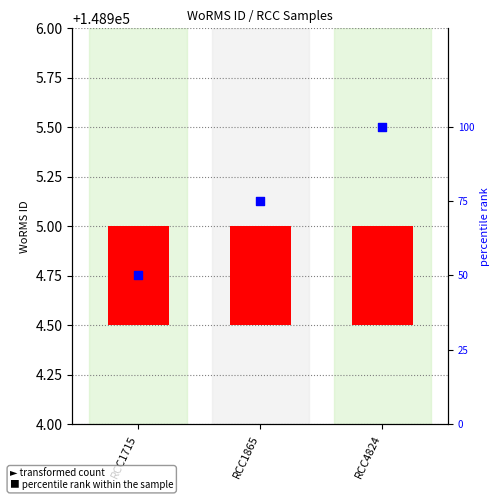

Which series contains the lowest Y value?

WoRMS ID